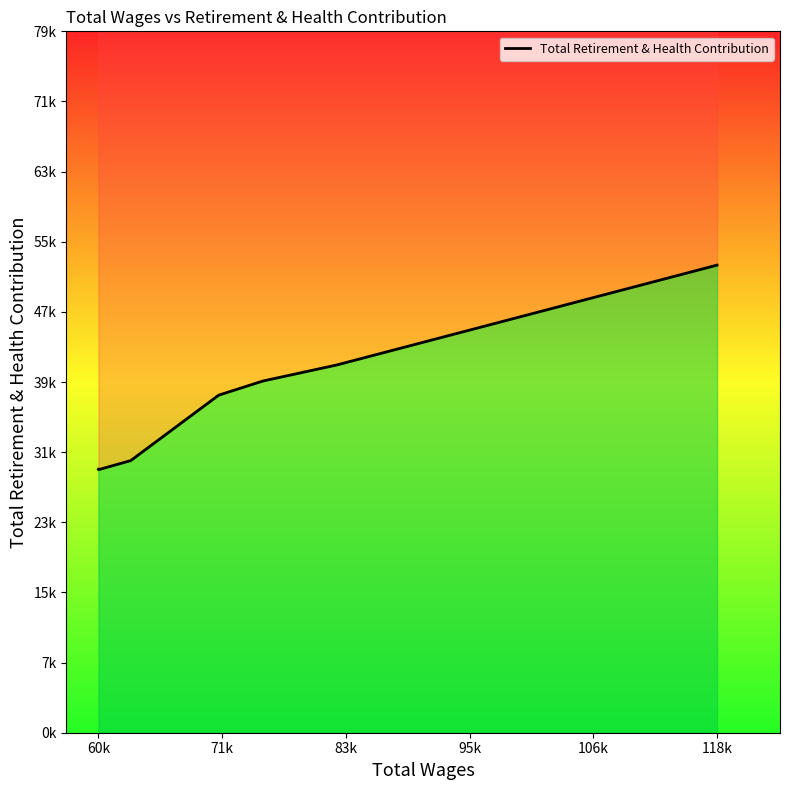

How many data points does each series have?

7